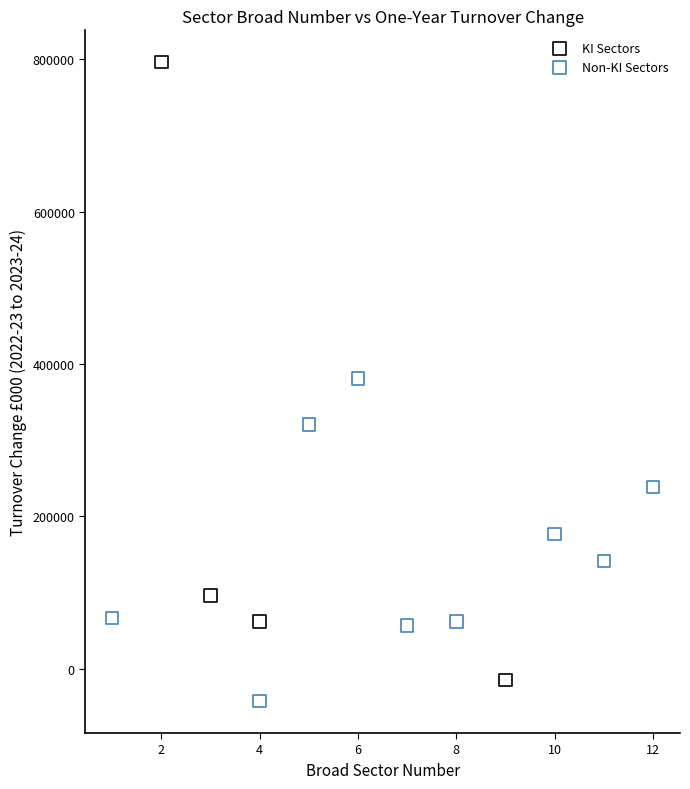

What are all the series names shown in the legend?

KI Sectors, Non-KI Sectors